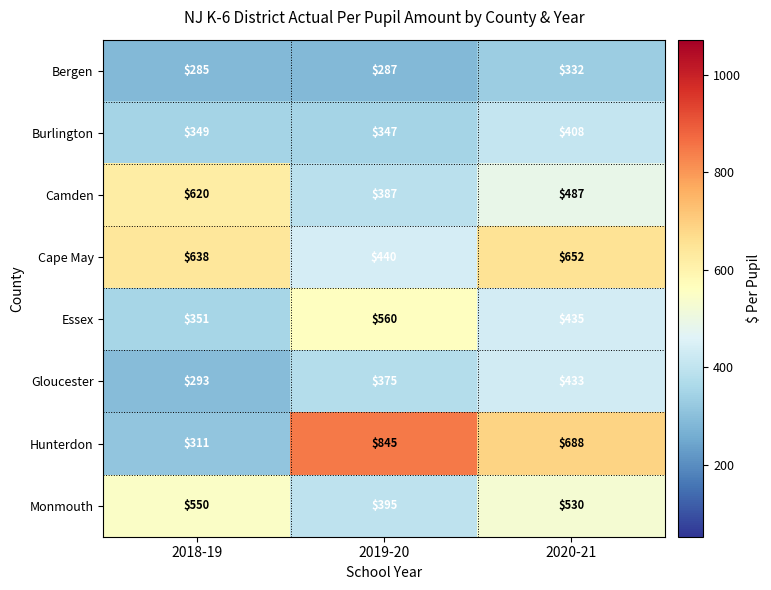

How many Camden values are between 387 and 620?

3